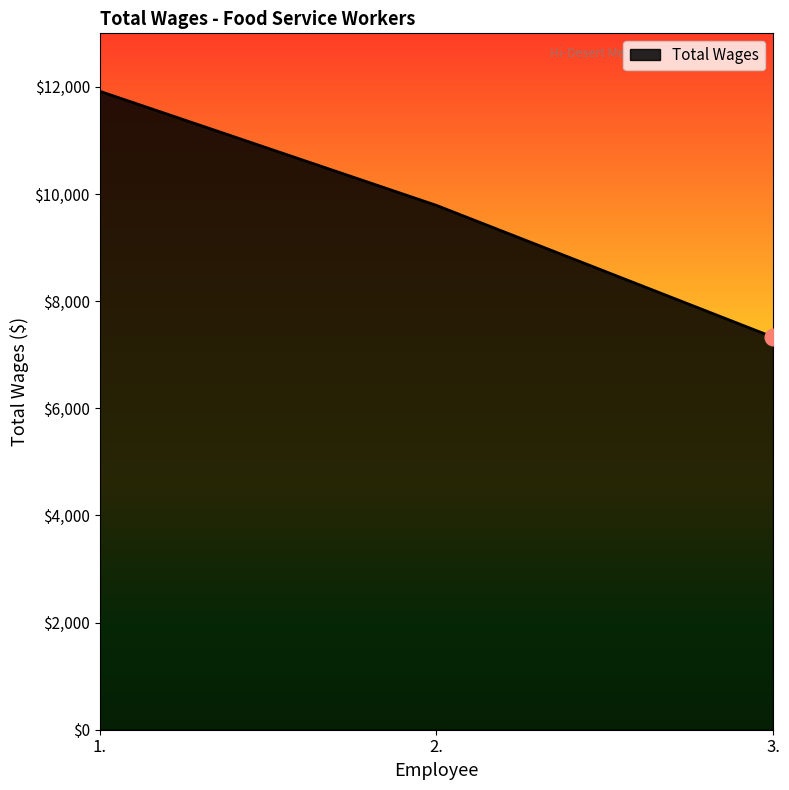

Where is the data nearest to the value 9624?

2.